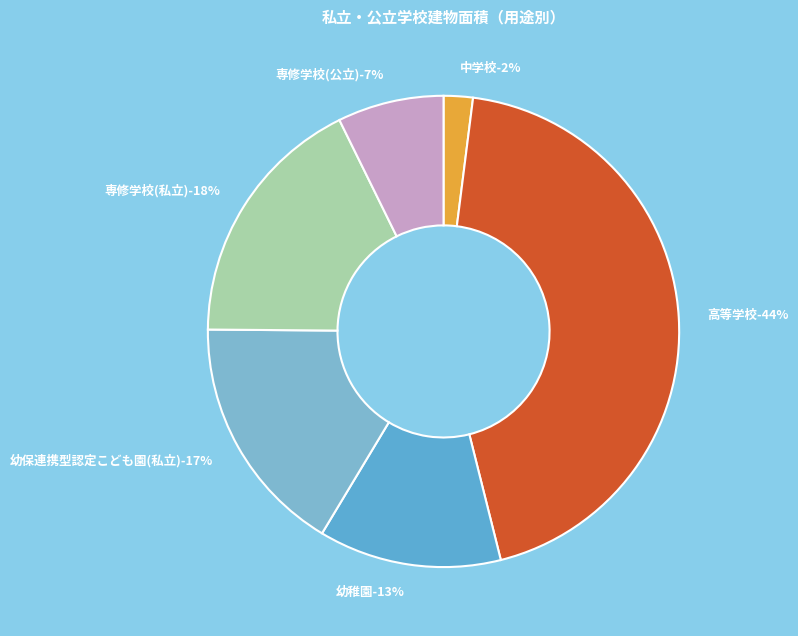

The 幼保連携型認定こども園(私立) slice represents 17% of the pie. True or false?

True